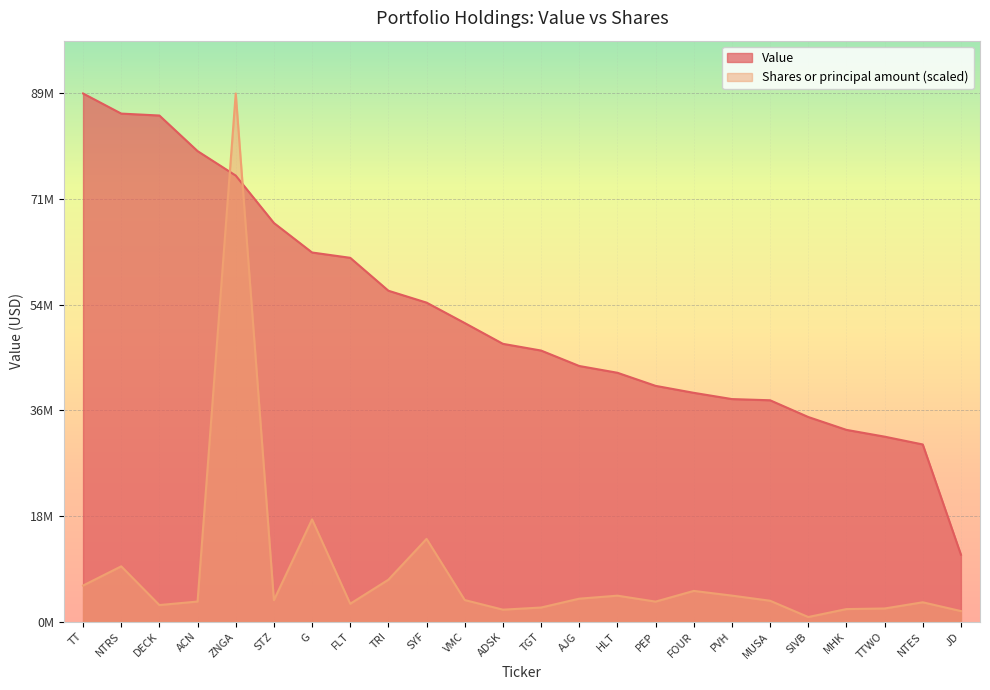

Reading left to right, extract all data points from this chart.

Value: TT=89299000.0	NTRS=85899000.0	DECK=85572000.0	ACN=79558000.0	ZNGA=75419000.0	STZ=67403000.0	G=62414000.0	FLT=61515000.0	TRI=55950000.0	SYF=53940000.0	VMC=50485000.0	ADSK=46971000.0	TGT=45836000.0	AJG=43224000.0	HLT=42080000.0	PEP=39866000.0	FOUR=38688000.0	PVH=37631000.0	MUSA=37429000.0	SIVB=34599000.0	MHK=32424000.0	TTWO=31278000.0	NTES=29956000.0	JD=11325000.0
Shares or principal amount: TT=6103708.9	NTRS=9350896.3	DECK=2804250.7	ACN=3396788.0	ZNGA=89299000.0	STZ=3627142.3	G=17291763.1	FLT=3023705.2	TRI=7090234.9	SYF=13992141.2	VMC=3650376.6	ADSK=2025335.5	TGT=2386473.9	AJG=3883739.0	HLT=4390928.8	PEP=3386391.8	FOUR=5195721.3	PVH=4402168.3	MUSA=3532178.8	SIVB=782628.1	MHK=2123433.0	TTWO=2223922.0	NTES=3271441.2	JD=1785982.0